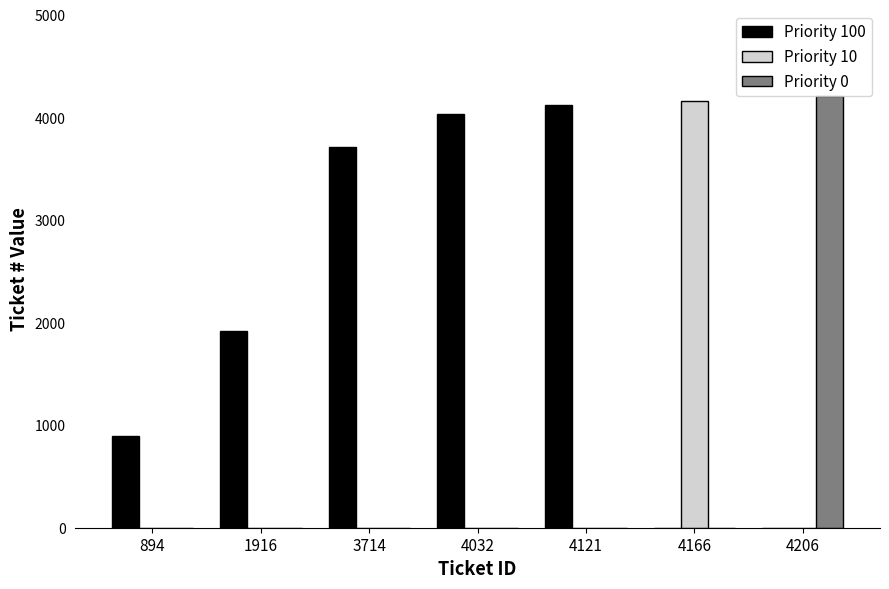

The Priority 0 series shows 0 at 4166. True or false?

True